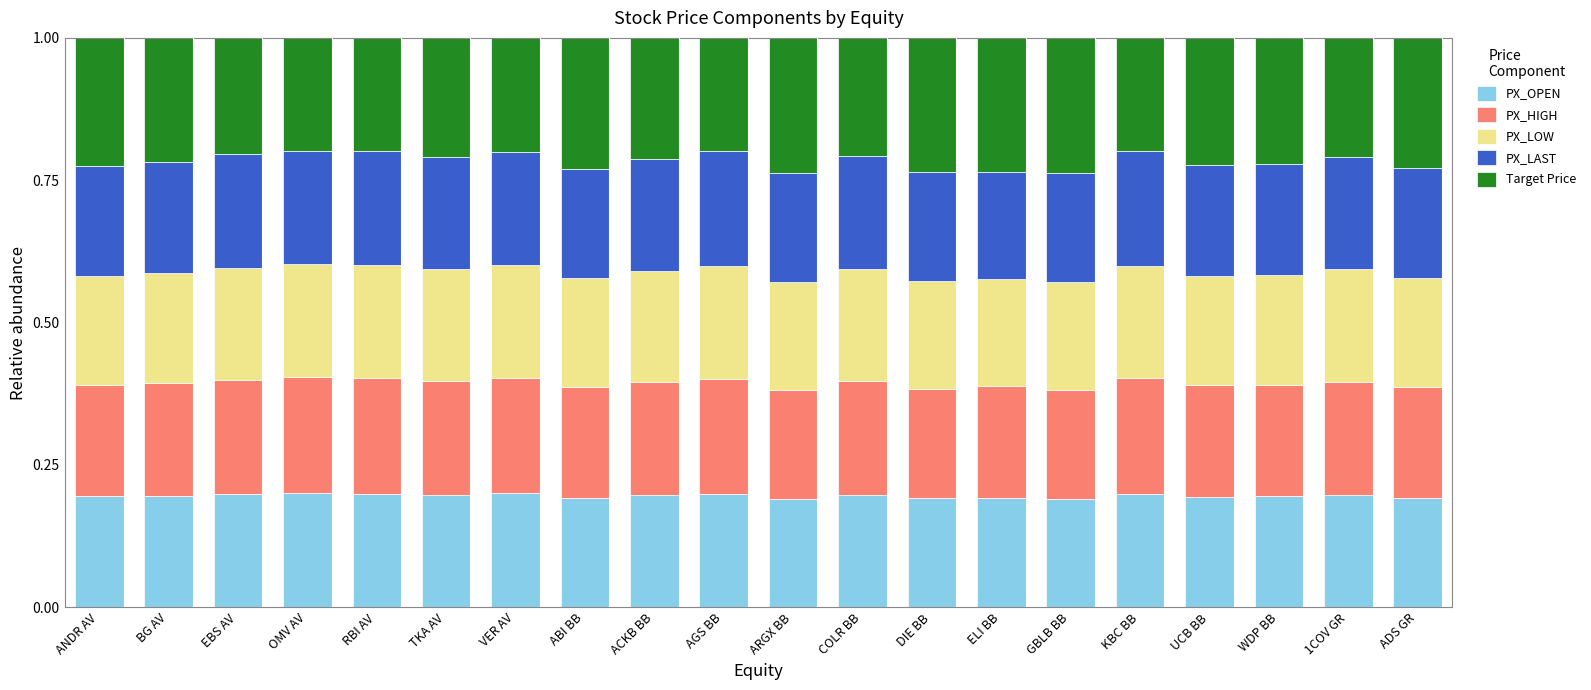

What is the total value across all series at UCB BB?

1.0